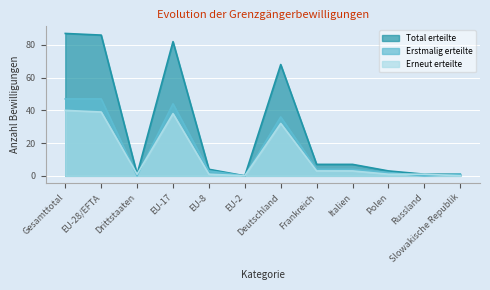

True or false: Erstmalig erteilte has more than 1 interior local peaks.

True